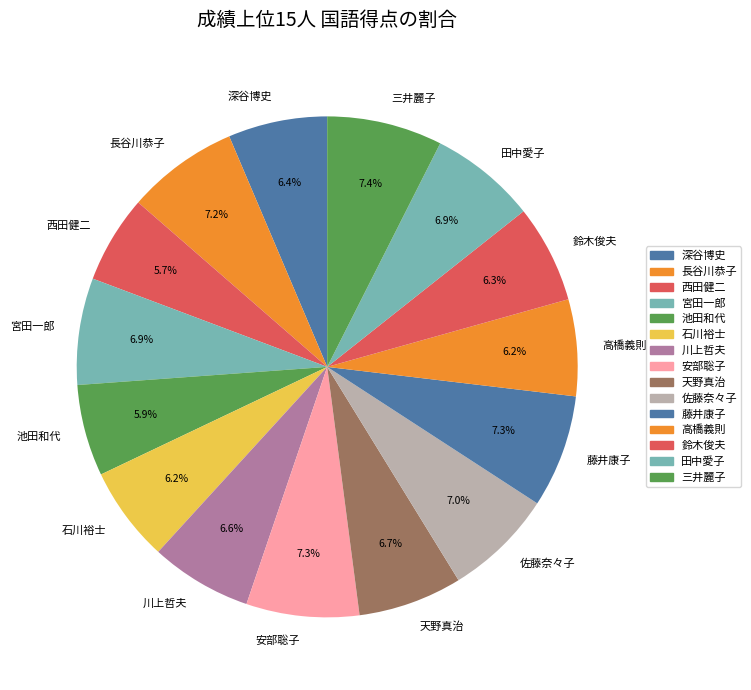

To the nearest percent, what portion does 深谷博史 represent?

6%